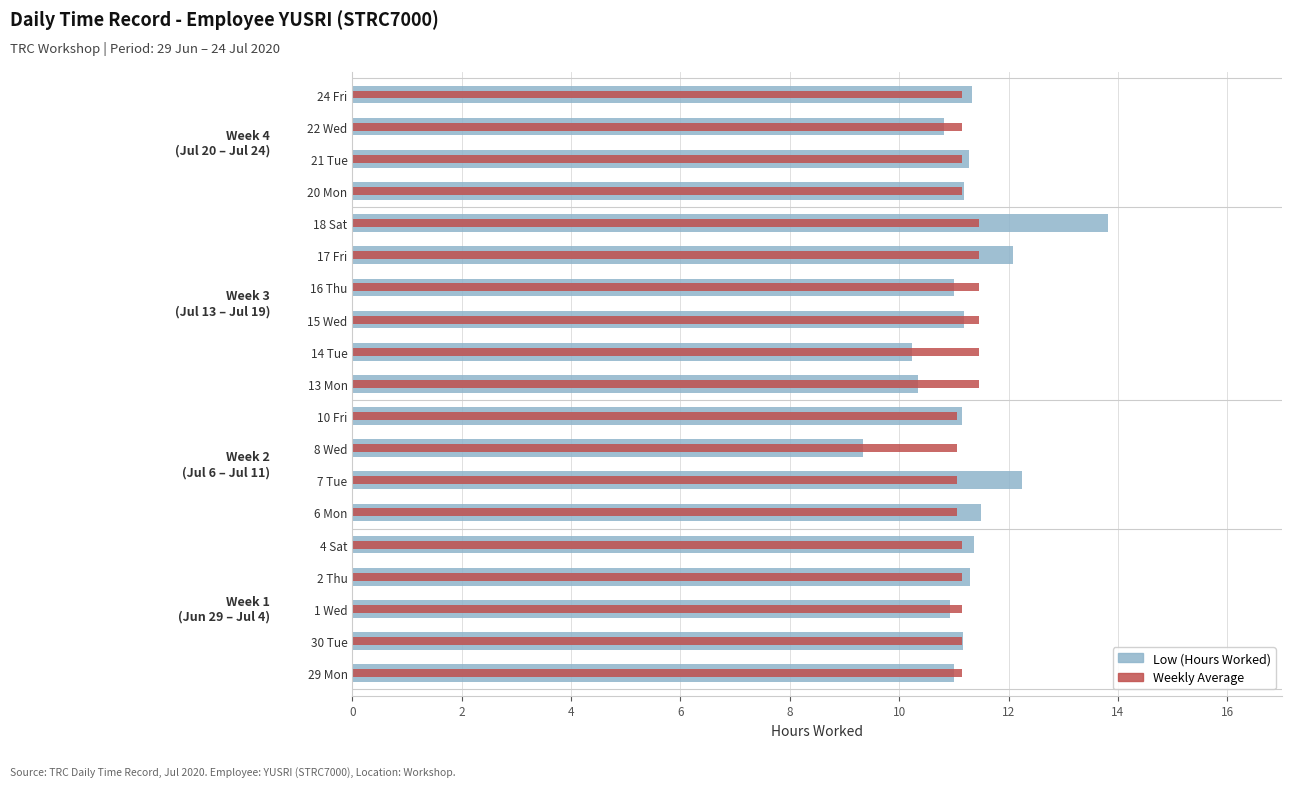

At how many categories does at least one series exceed 13?

1